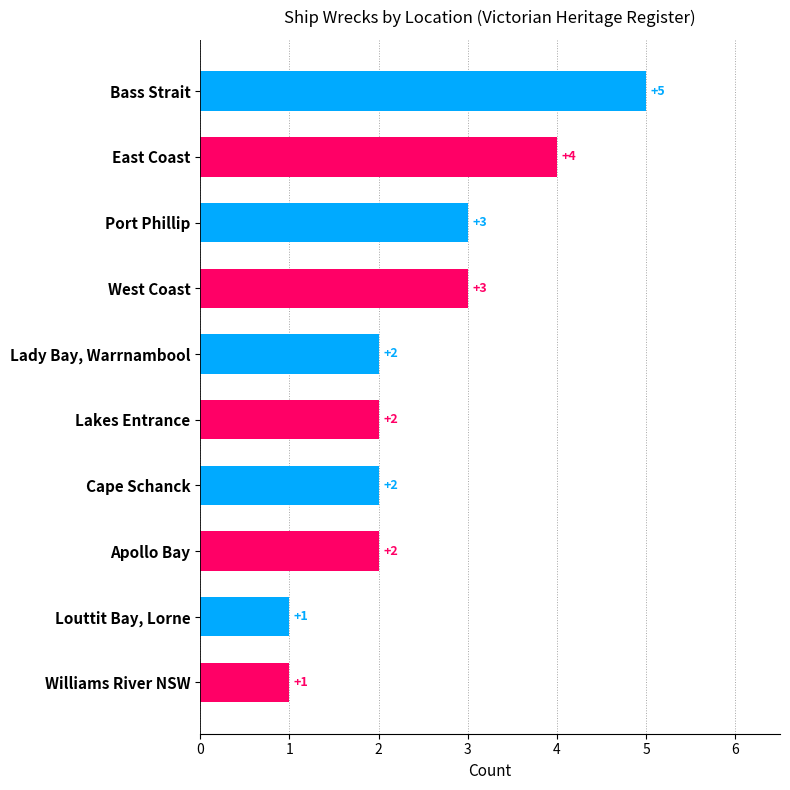

How many data points does each series have?

10